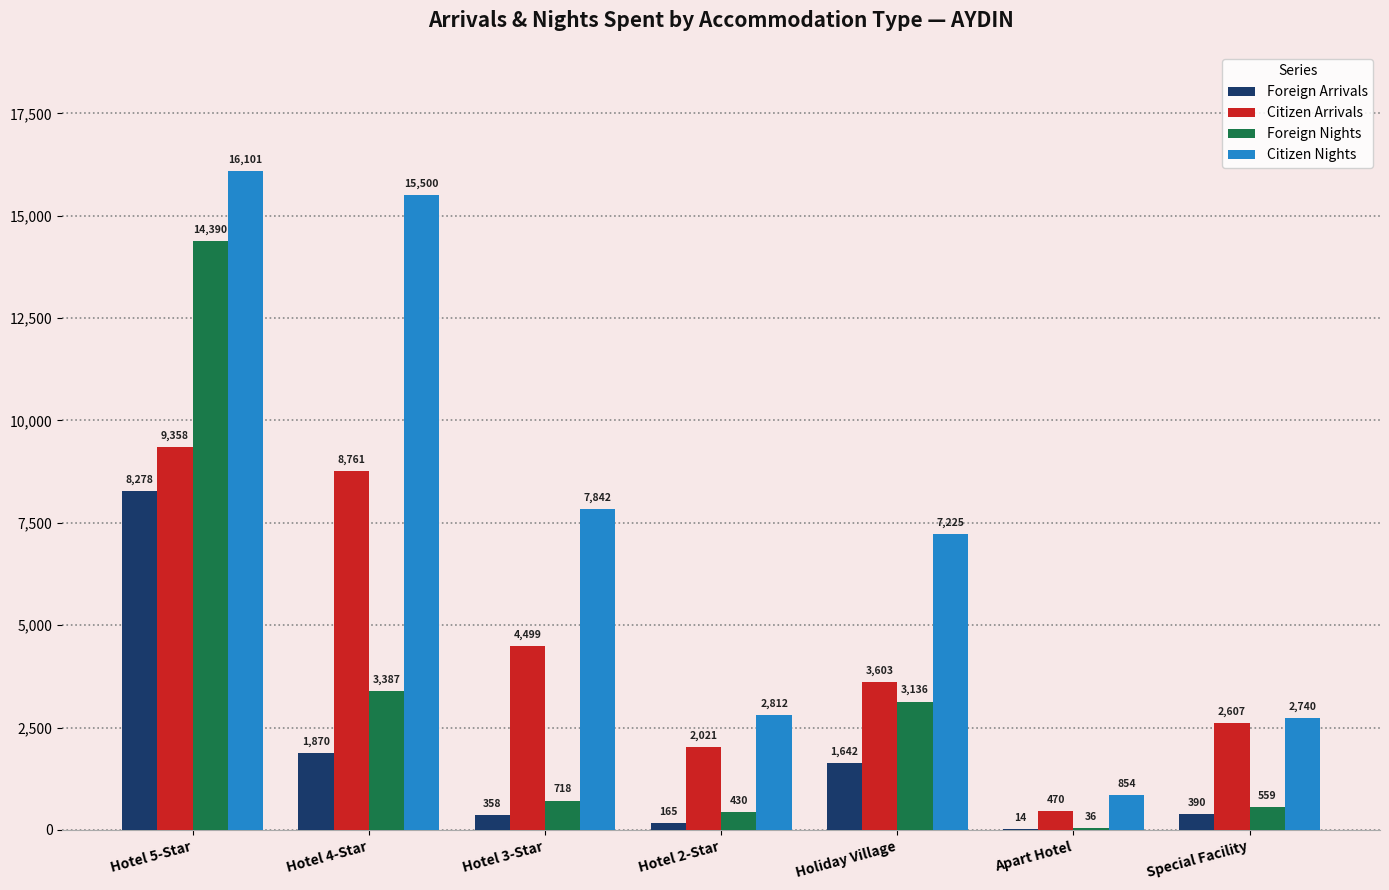

The value of Citizen Nights at Hotel 4-Star is 15500. True or false?

True